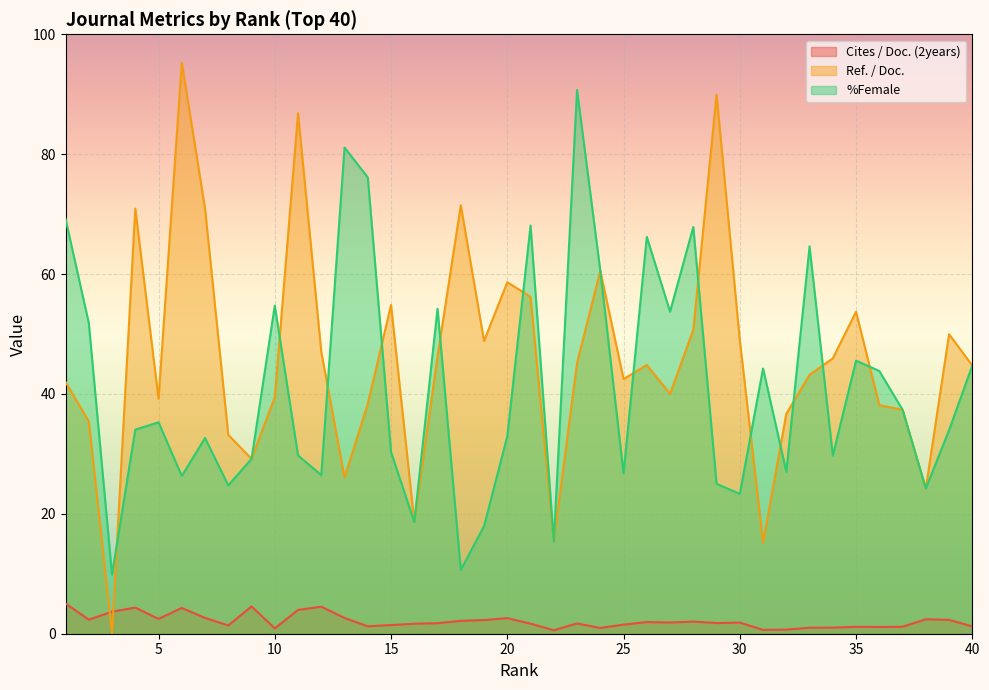

What is the difference between the highest and lowest values at 35?

52.6